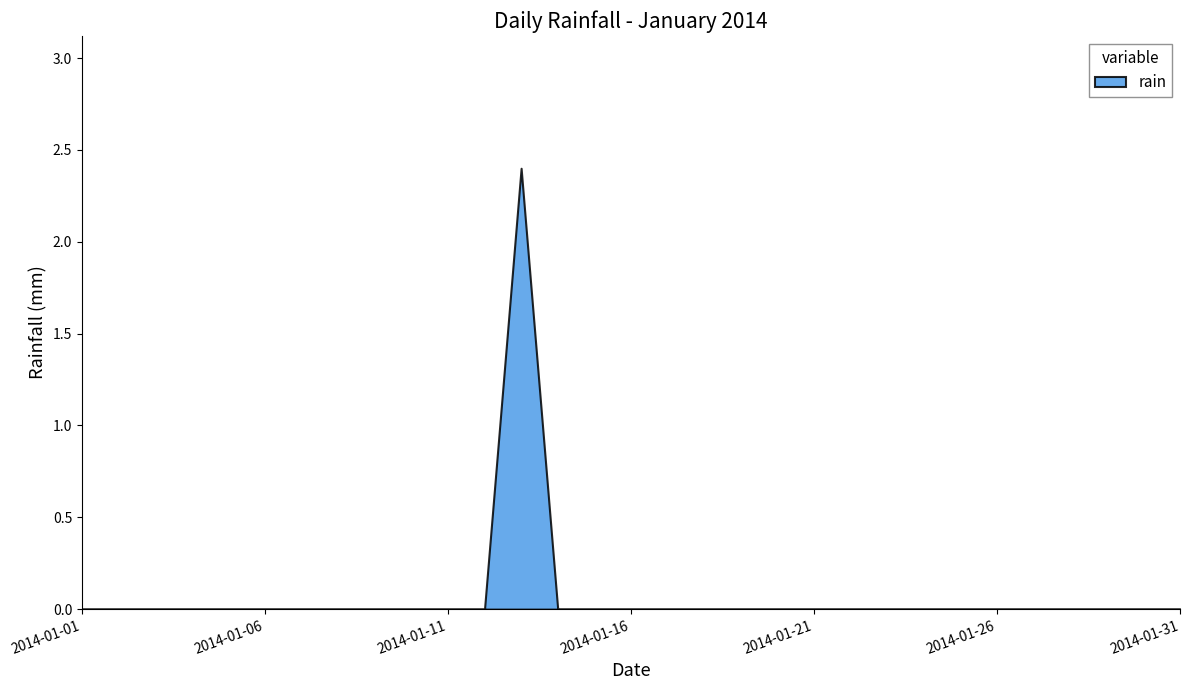

True or false: the data shows -0.8 at 2014-01-31.

False